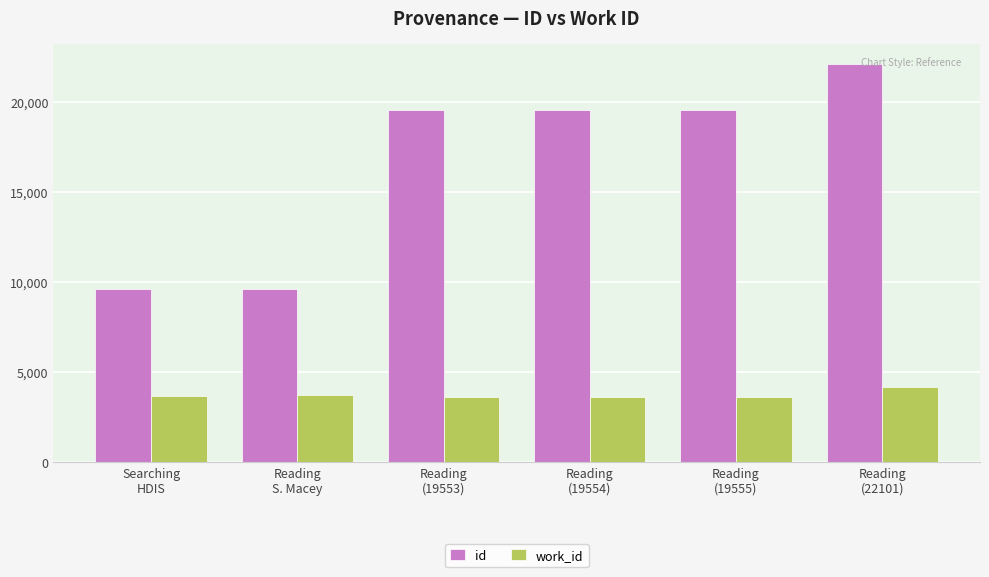

Which series has the largest range (max minus min)?

id